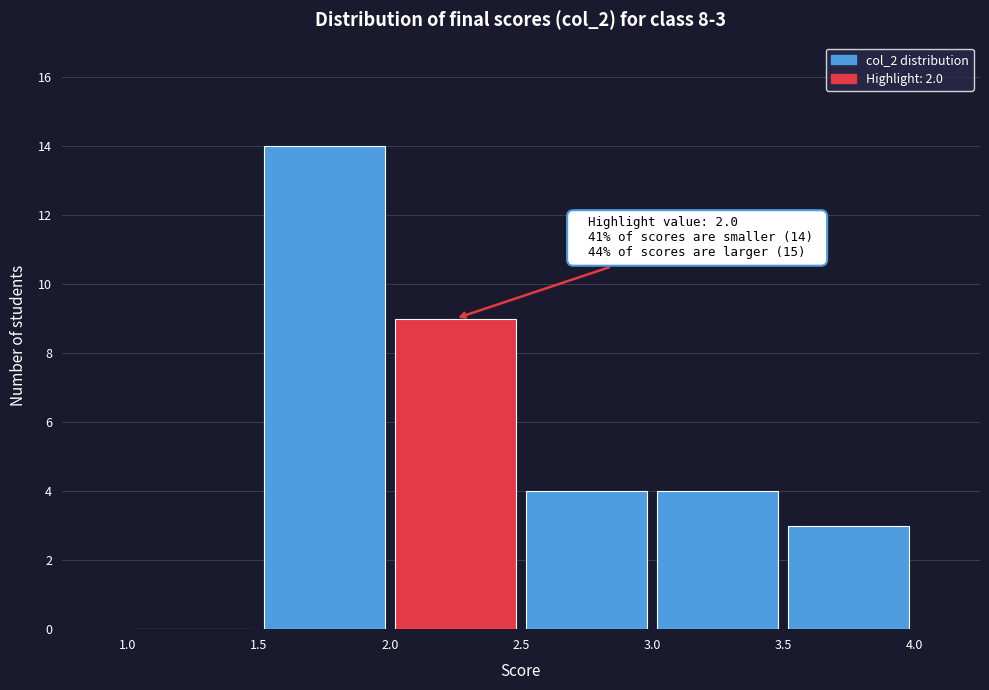

Which range on the x-axis has the tallest bar?

1.5 to 2.0